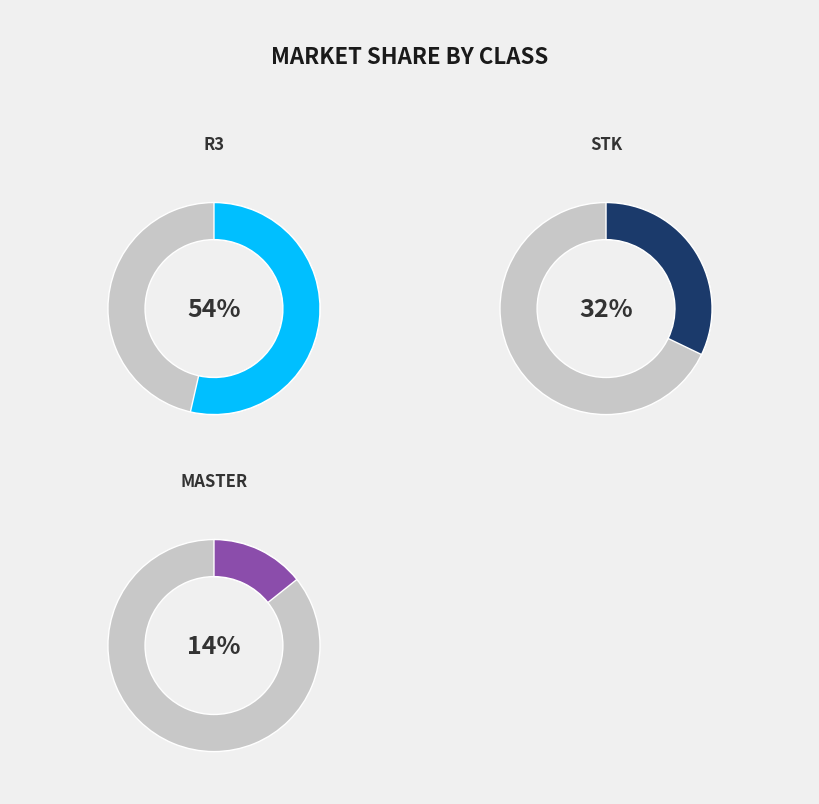

Which category has the biggest portion of the pie?

R3